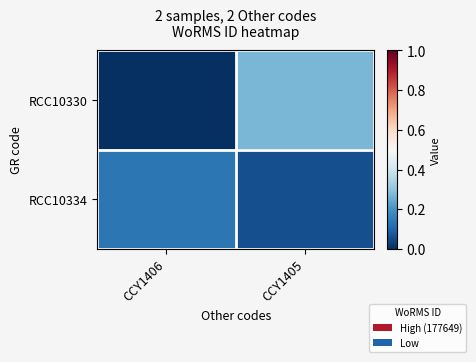

Reading left to right, transcribe all the data shown in this chart.

RCC10330: CCY1406=0.0	CCY1405=0.3
RCC10334: CCY1406=0.1	CCY1405=0.1